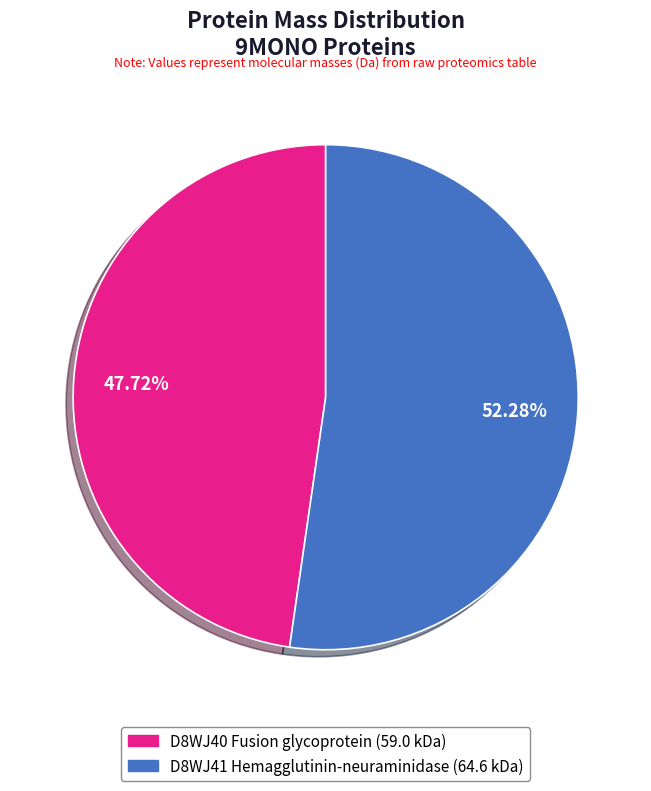

Does any single category account for the majority?

Yes